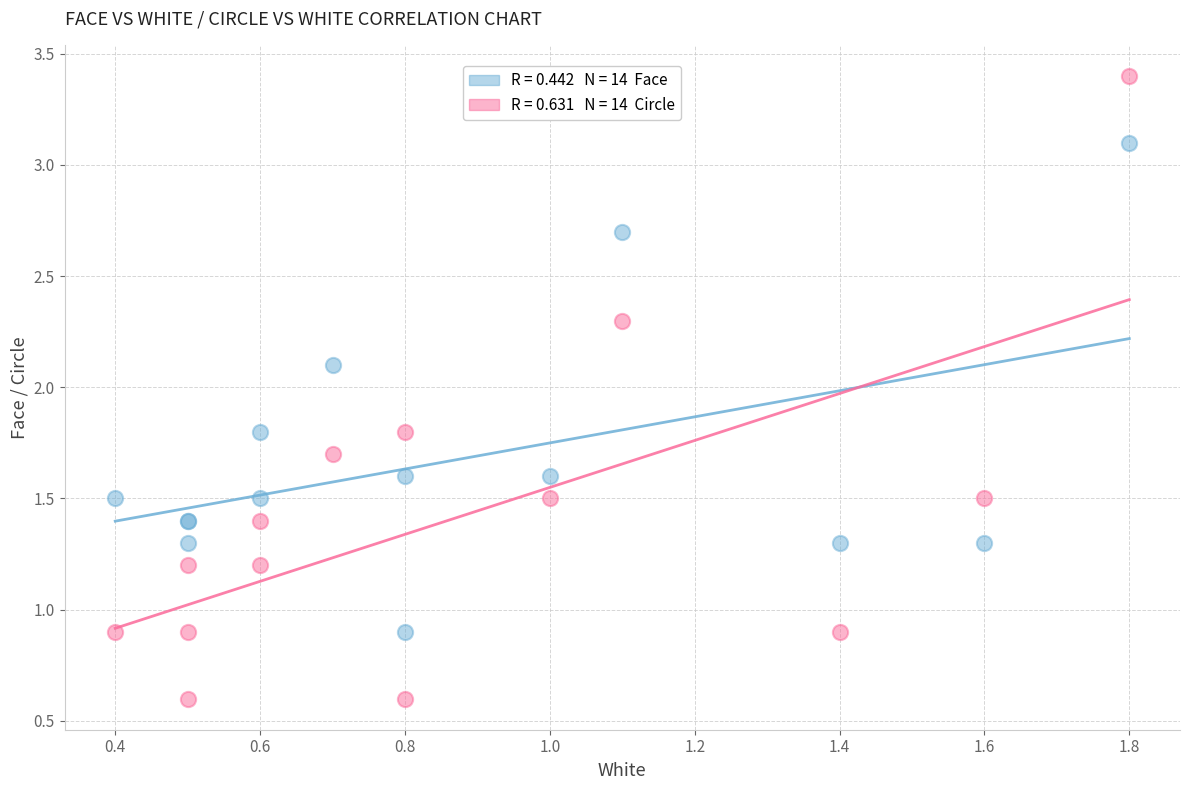

Across all series, what Y value is closest to 2?

2.1